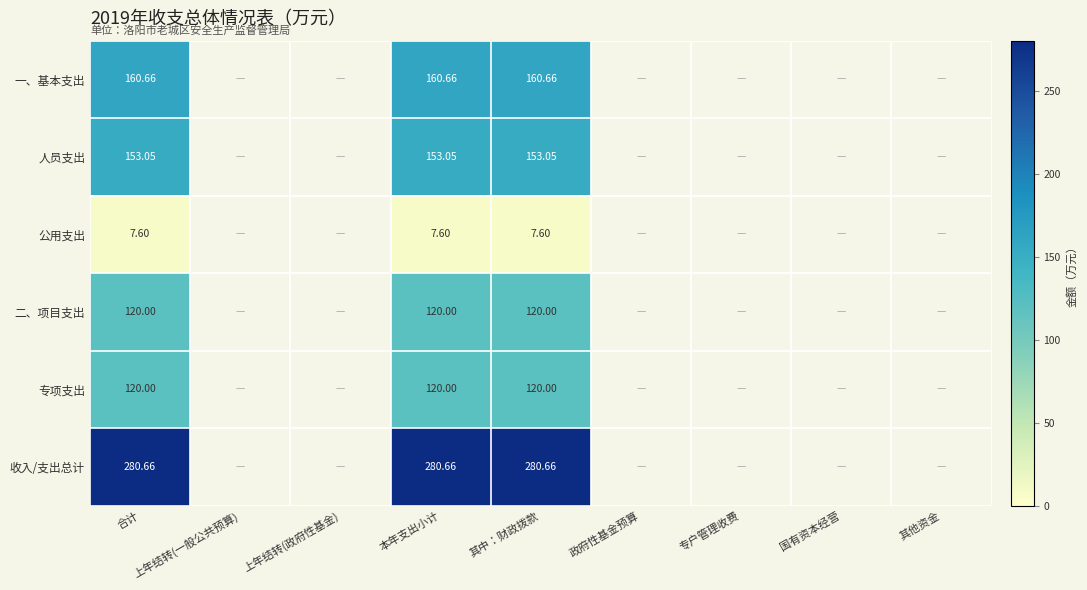

Which has a higher value, 专户管理收费 or 上年结转(一般公共预算)?

专户管理收费